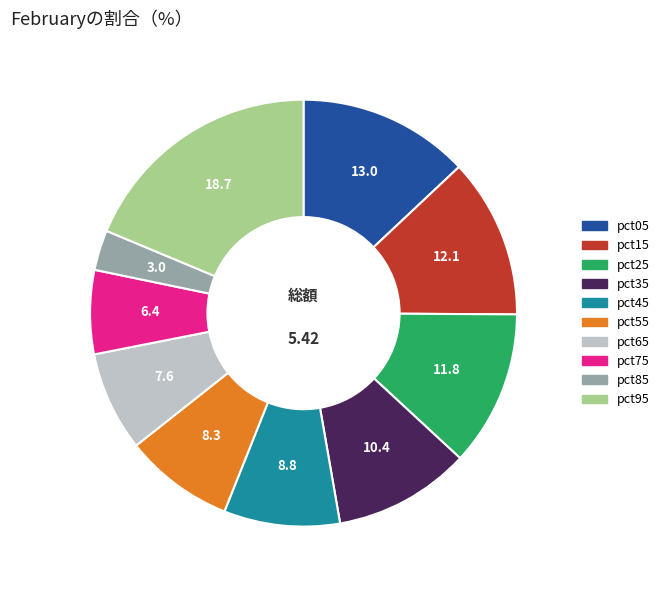

Which slice is the smallest?

pct85